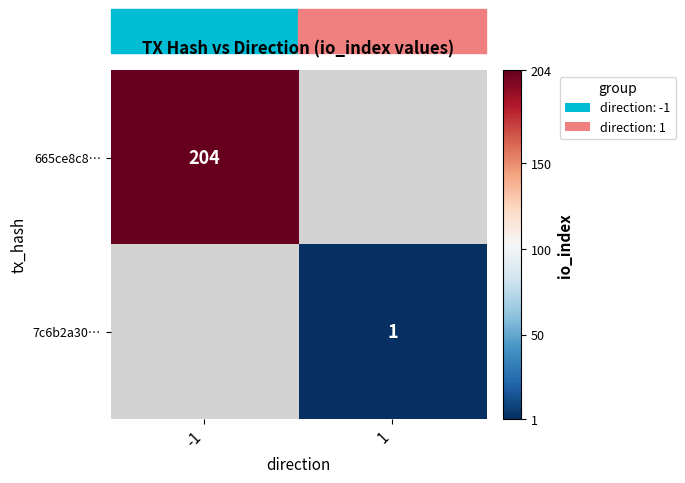

The 665ce8c8… series shows 269 at -1. True or false?

False